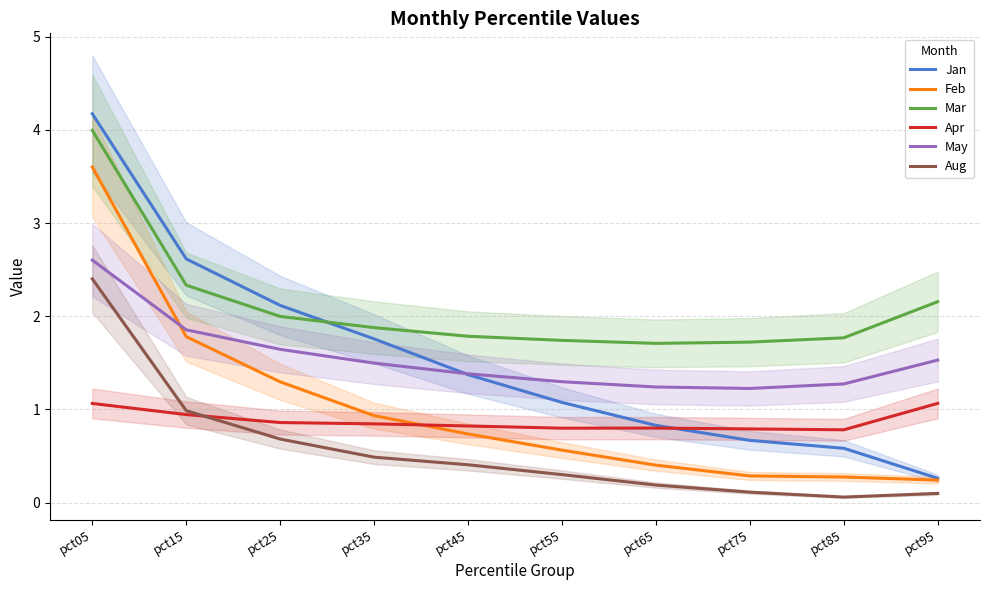

How many distinct data groups are displayed?

6